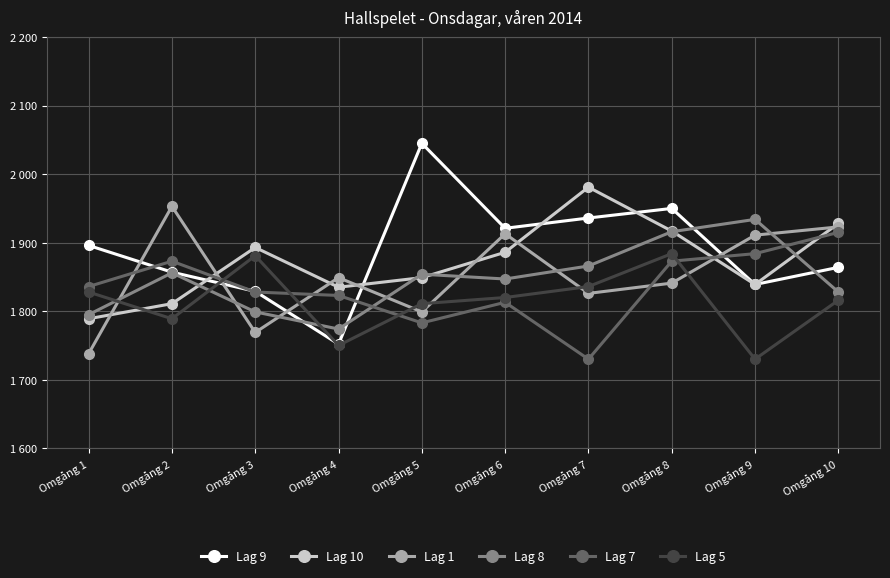

Rank the categories by Lag 5 value from highest to lowest.

Omgång 8, Omgång 3, Omgång 7, Omgång 1, Omgång 6, Omgång 10, Omgång 5, Omgång 2, Omgång 4, Omgång 9